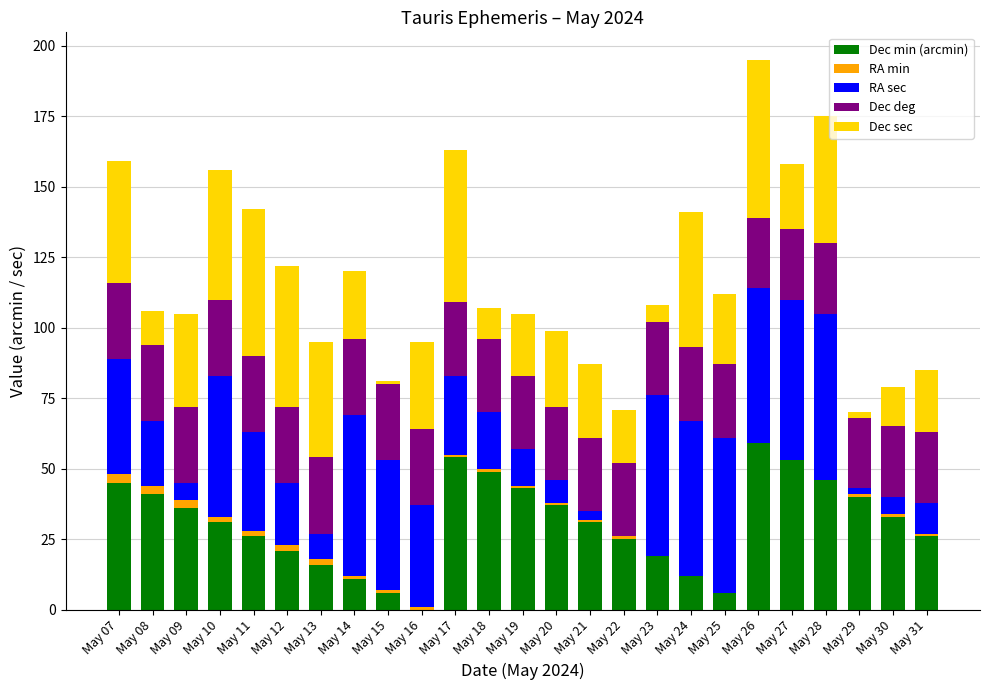

The value of Dec min (arcmin) at May 30 is 33. True or false?

True